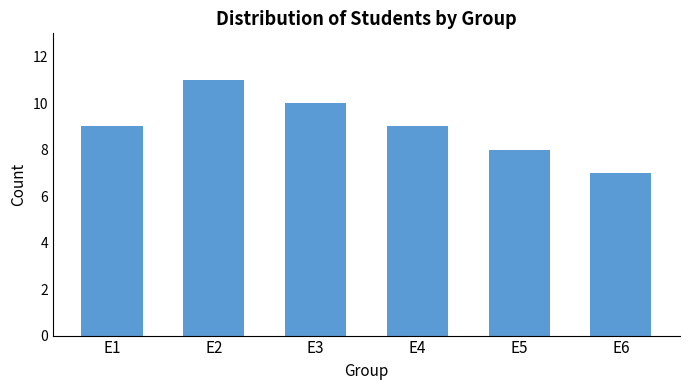

Approximately how many times larger is the value at E6 compared to E5?

0.9